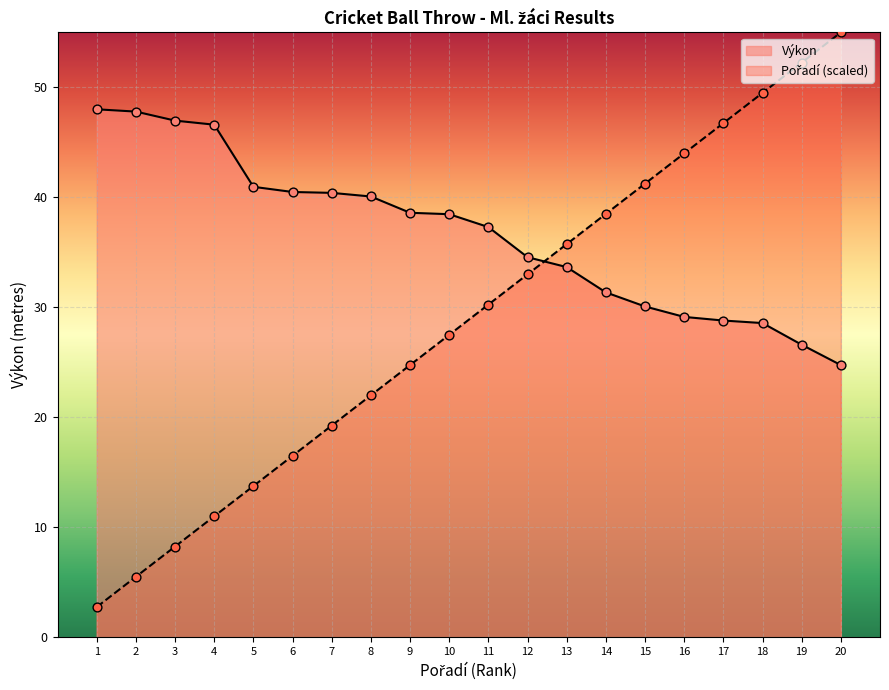

Which series reaches the minimum Y coordinate?

Pořadí